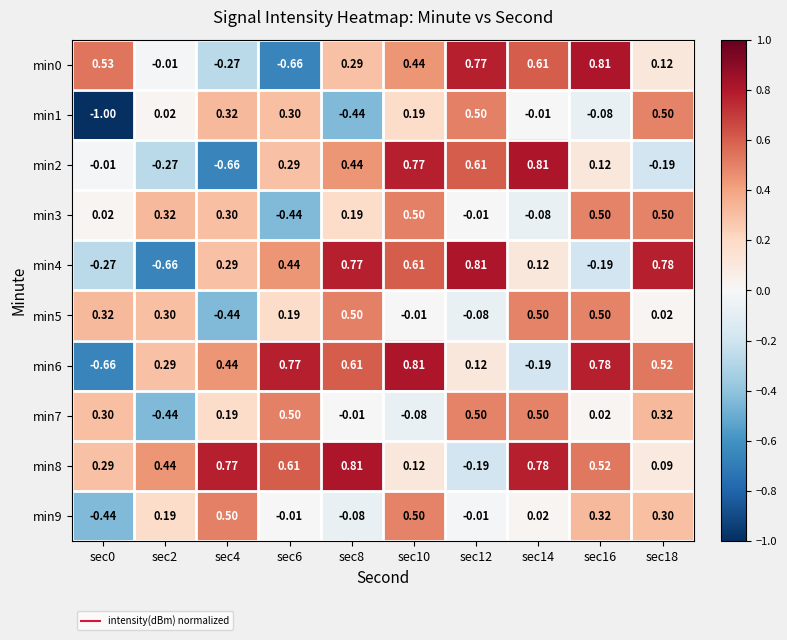

Count the number of categories in the chart.

10